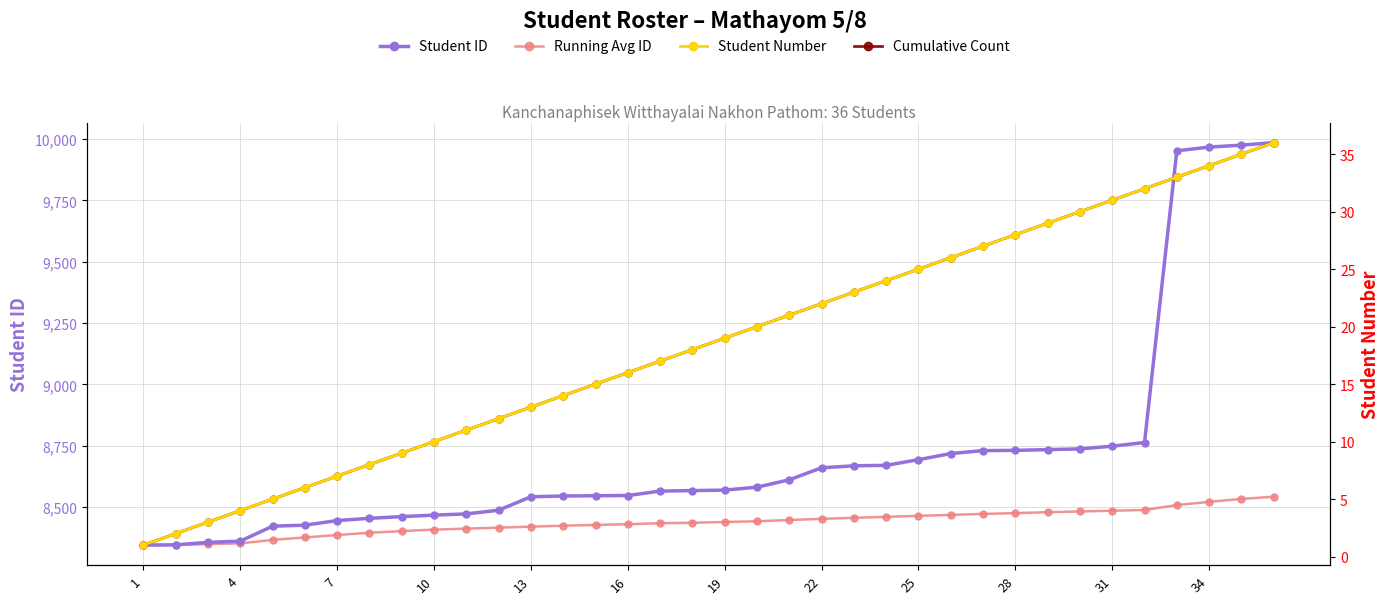

What is the sum of all Running Avg ID values?

303736